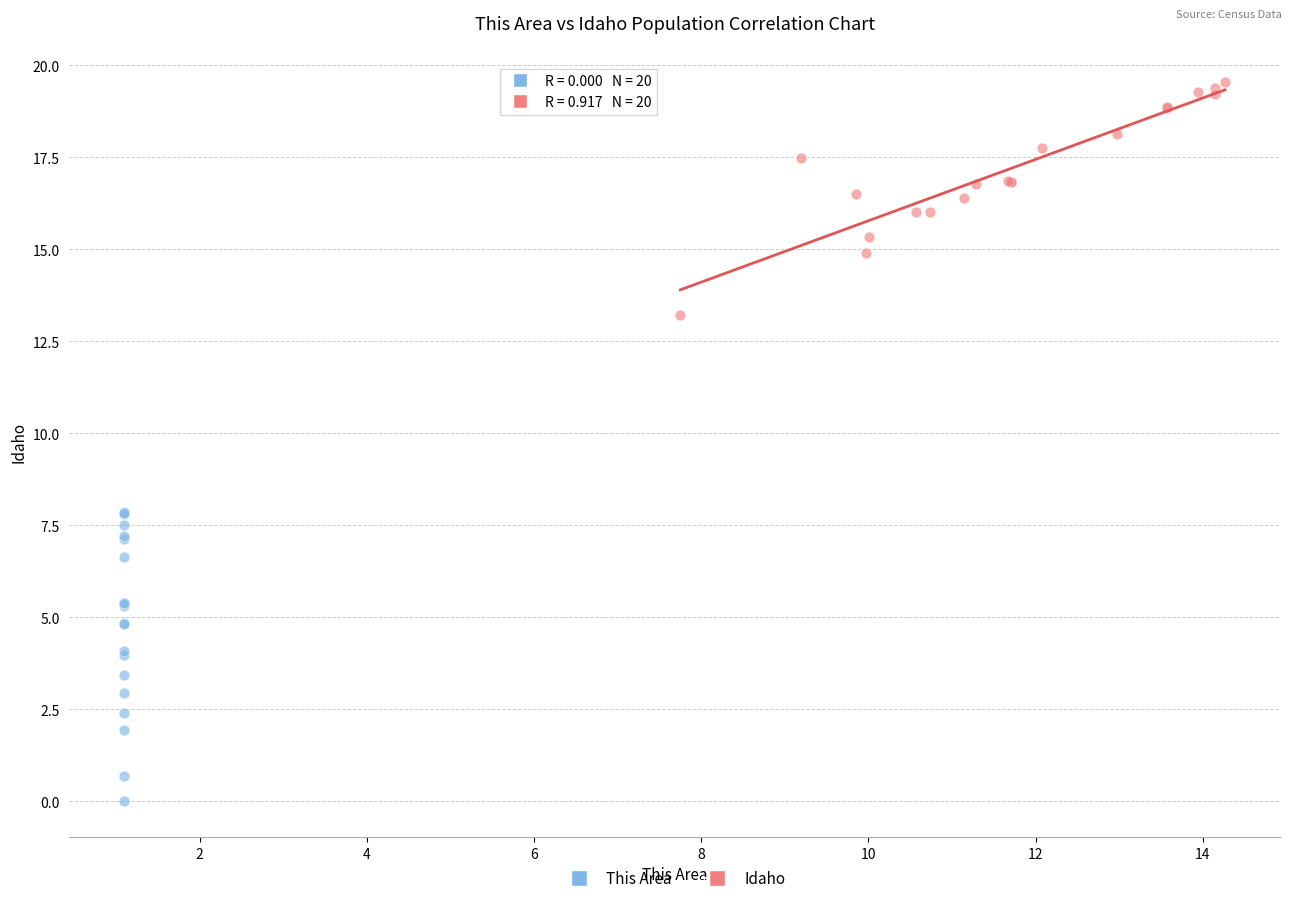

Which series contains the highest Y value?

Idaho